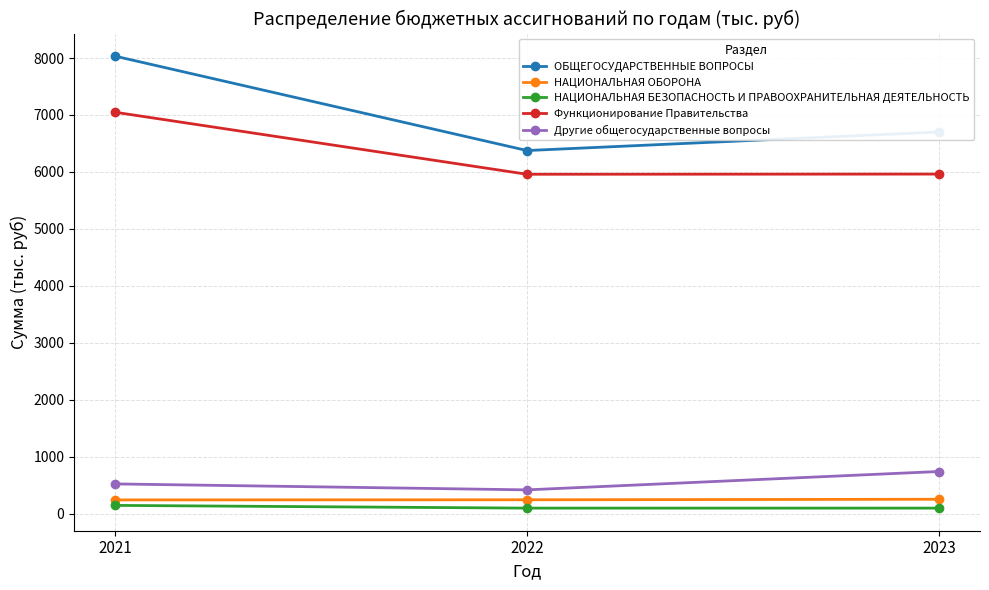

How many series are shown in this chart?

5